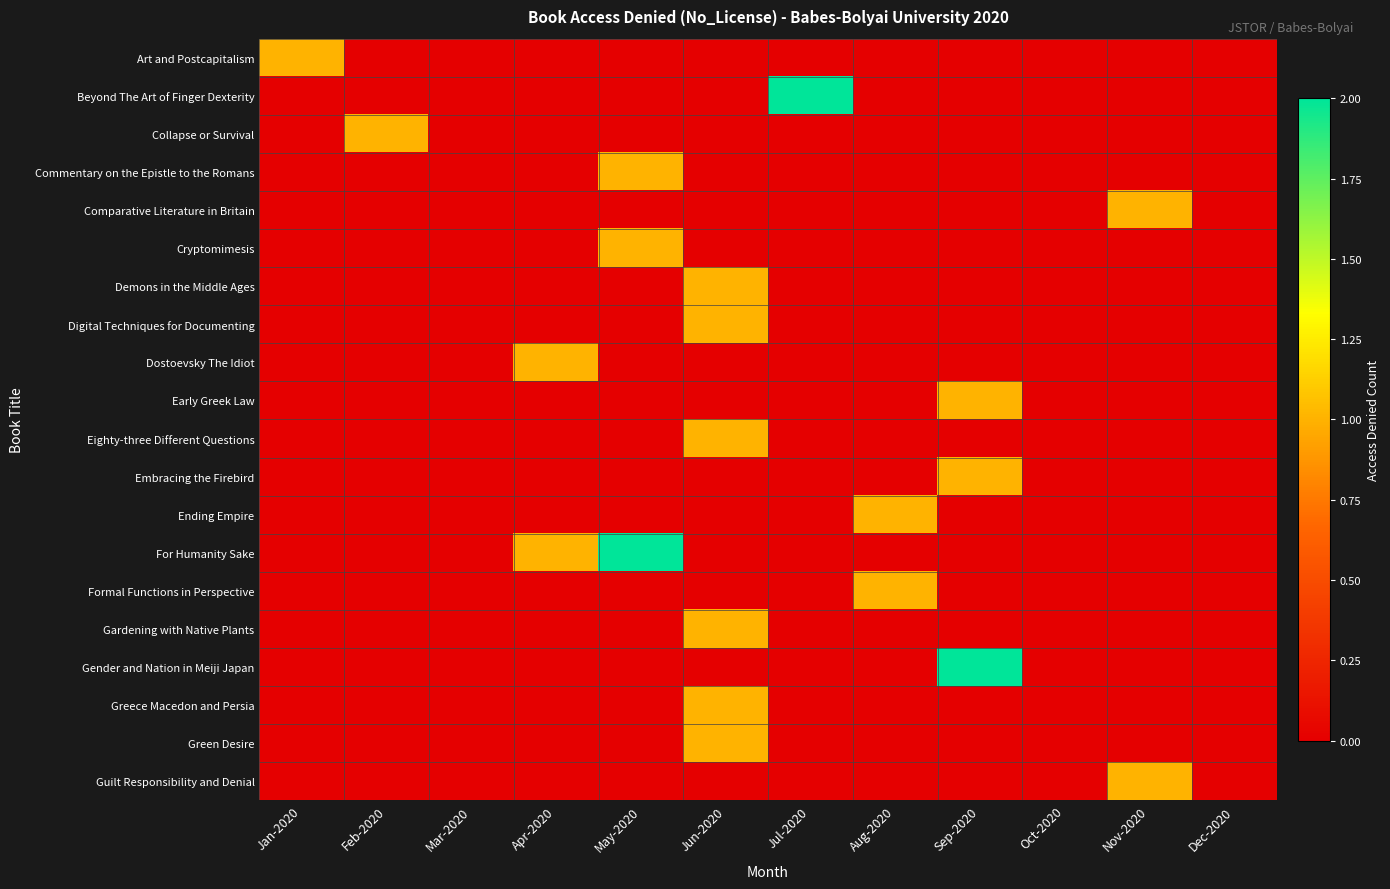

Which series has the largest range (max minus min)?

Beyond The Art of Finger Dexterity